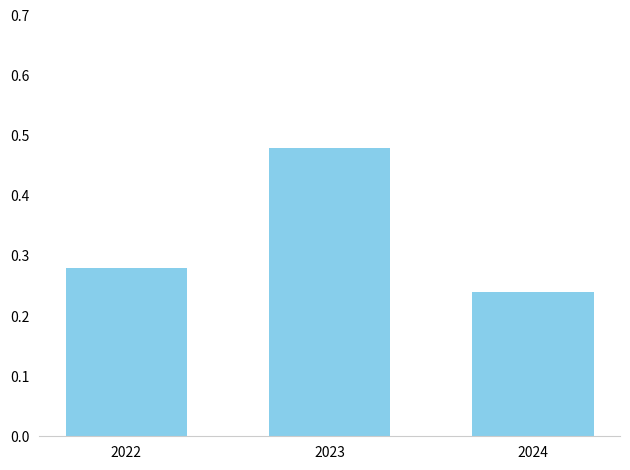

The chart shows a value of 0.2 at 2023. True or false?

False